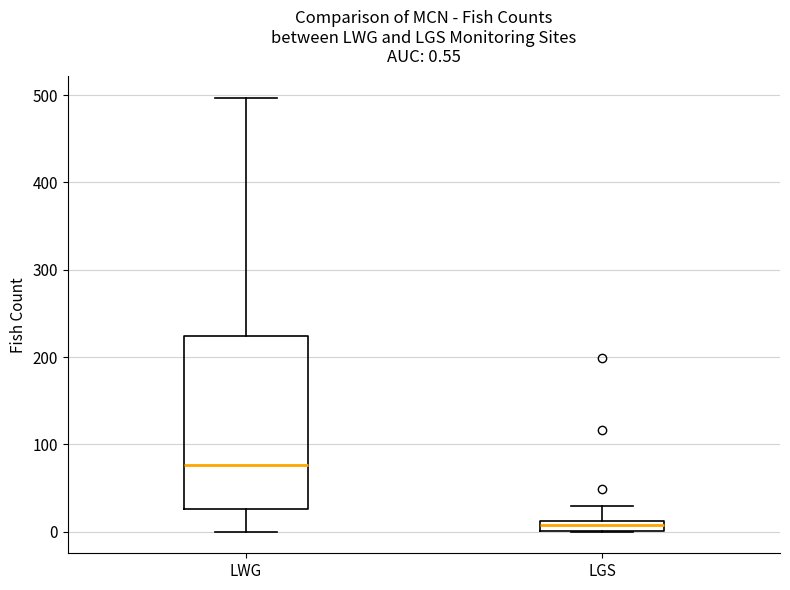

Comparing the boxes themselves (not the whiskers), which one is the tallest?

LWG